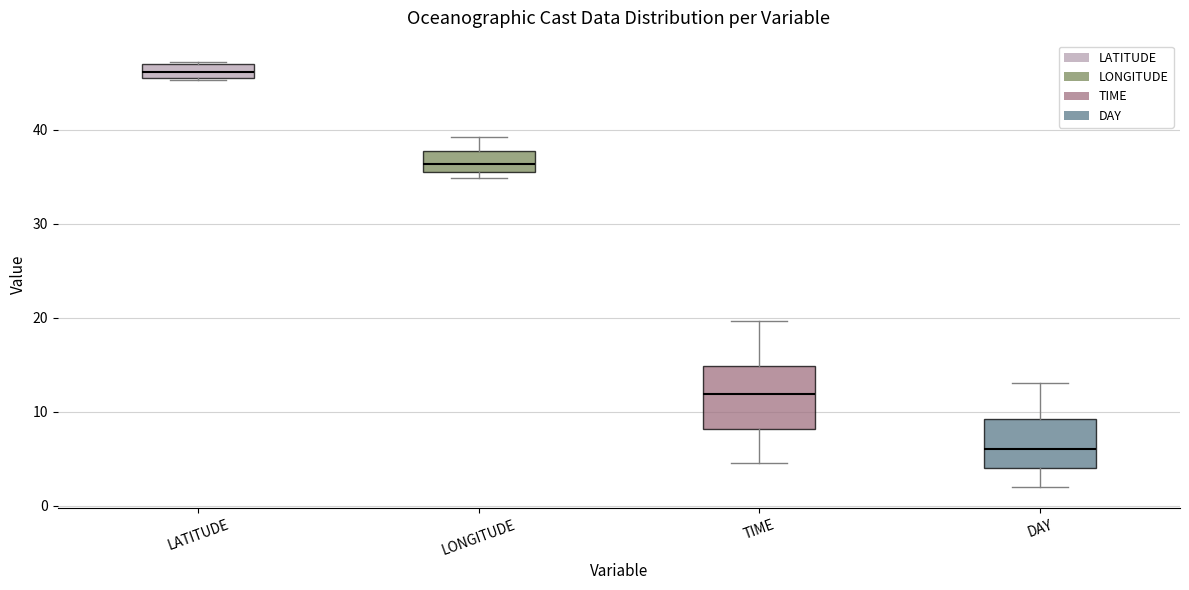

Which box's median line is the lowest?

DAY